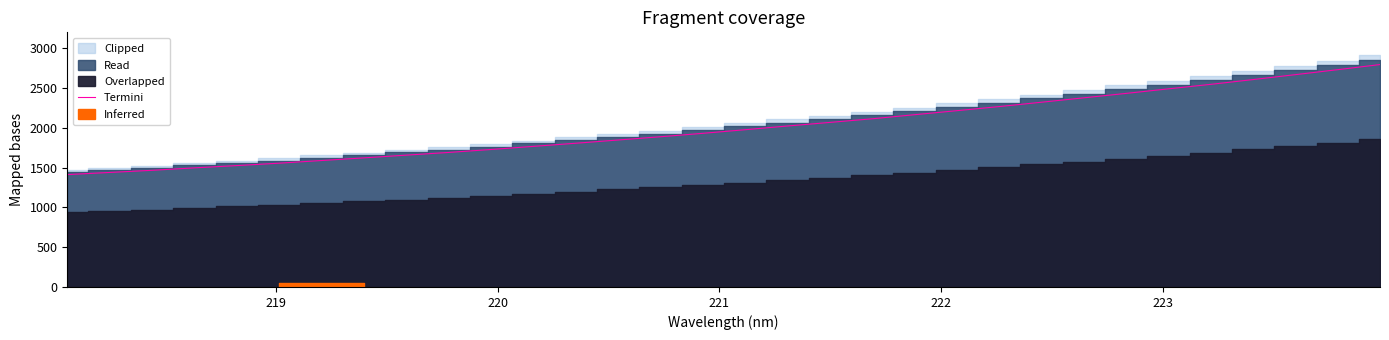

What is the highest value of the Termini series?

2794.7